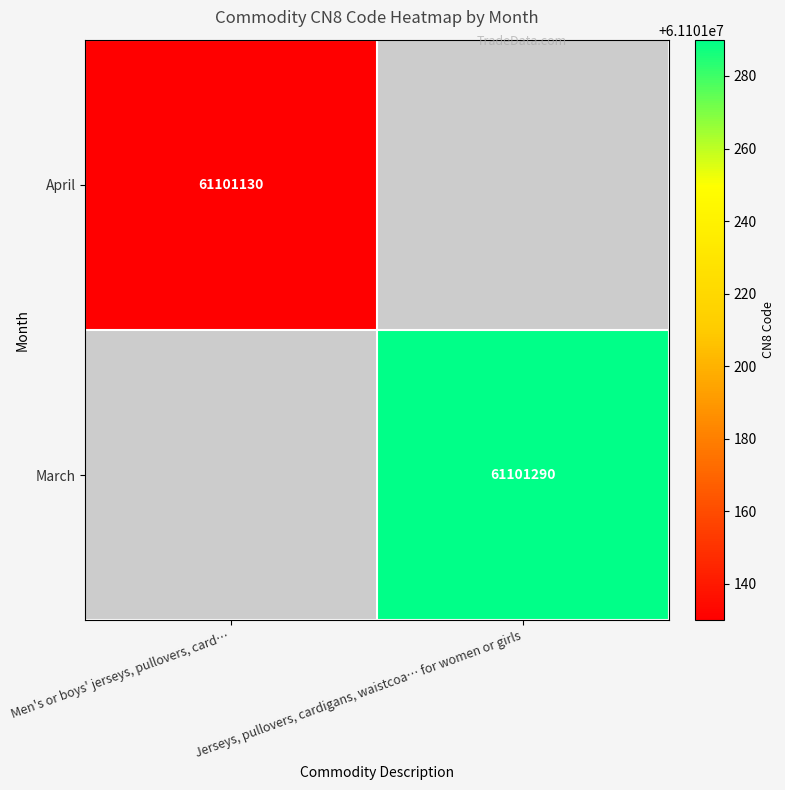

Is it true that April equals 93669634 at Men's or boys' jerseys, pullovers, card…?

False